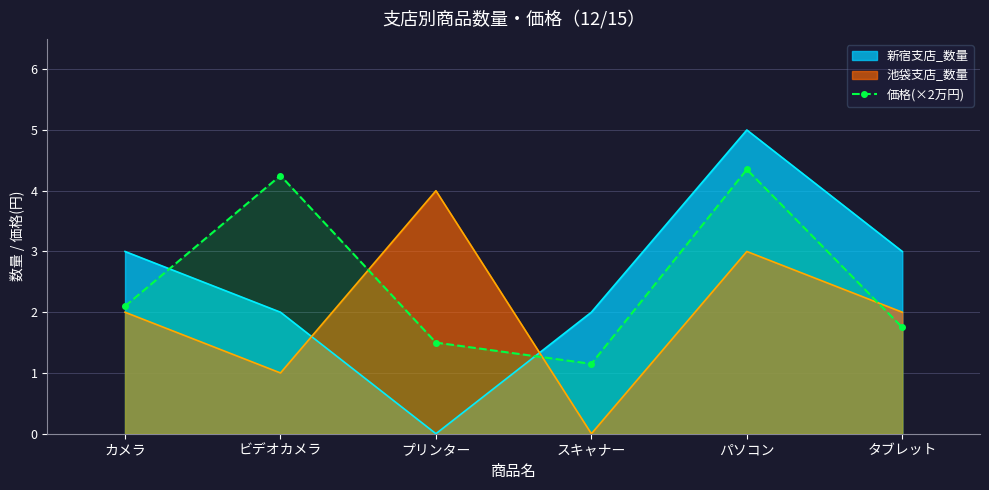

True or false: the data shows 1.0 at タブレット.

False